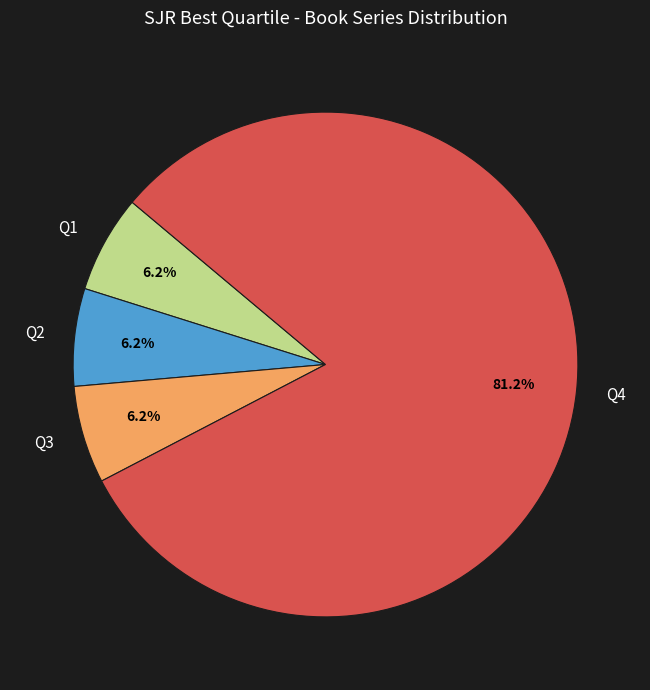

Between Q2 and Q4, which is larger?

Q4